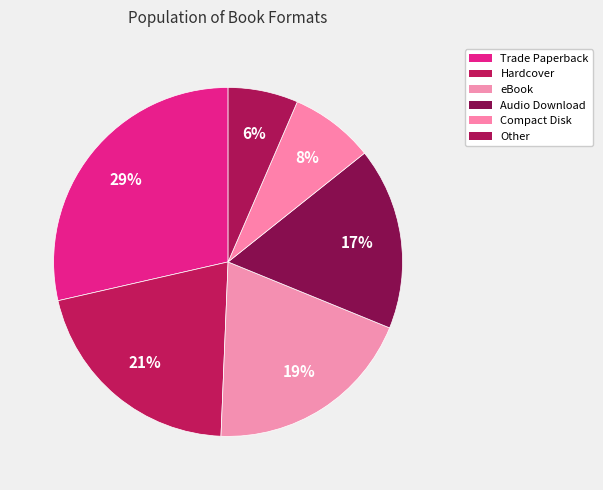

How many slices are in this pie chart?

6